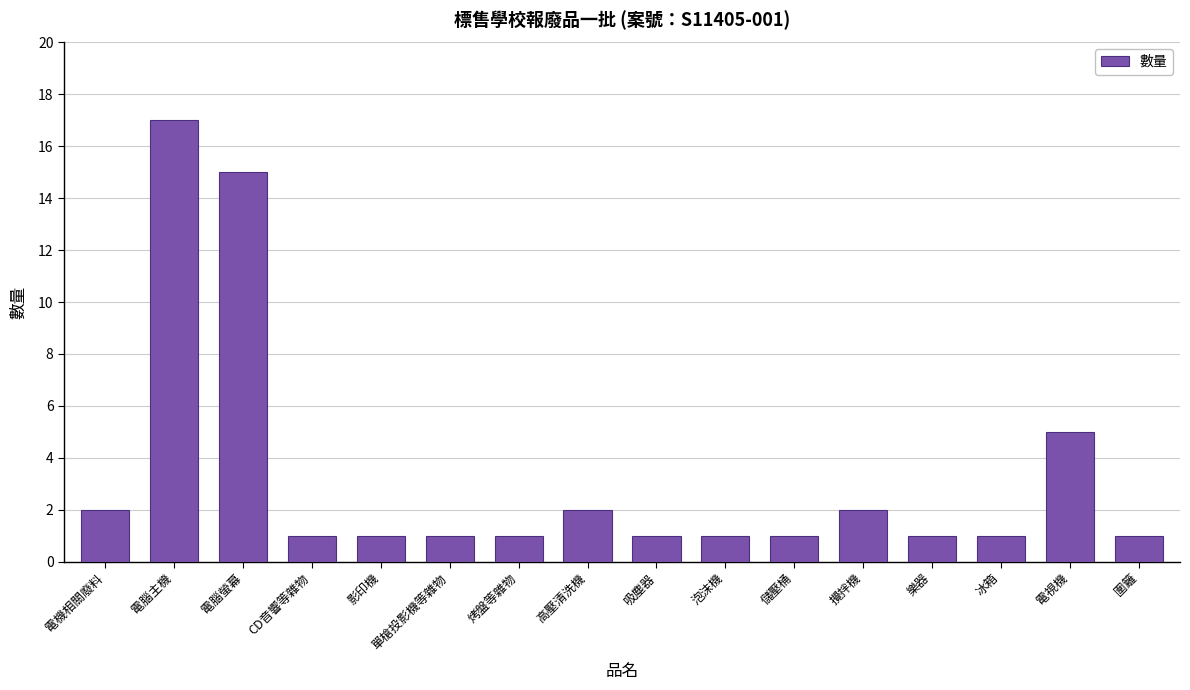

Which label corresponds to the largest value in the chart?

電腦主機